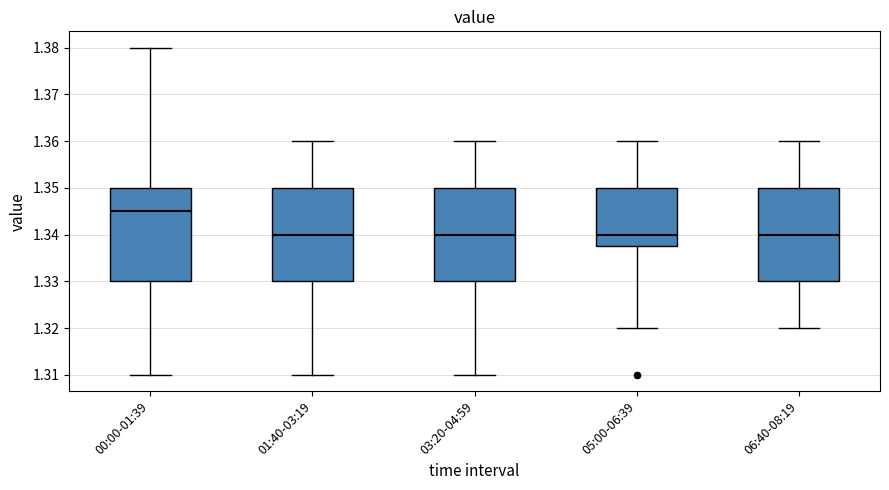

Reading left to right, read every box against the y-axis: the position of its median line, the range the box covers, and the ends of its whiskers. The values are not printed on the chart, so give them approximately, as read against the axis.

00:00-01:39: median 1.345, box 1.330 to 1.350, whiskers 1.310 to 1.380
01:40-03:19: median 1.340, box 1.330 to 1.350, whiskers 1.310 to 1.360
03:20-04:59: median 1.340, box 1.330 to 1.350, whiskers 1.310 to 1.360
05:00-06:39: median 1.340, box 1.338 to 1.350, whiskers 1.320 to 1.360
06:40-08:19: median 1.340, box 1.330 to 1.350, whiskers 1.320 to 1.360